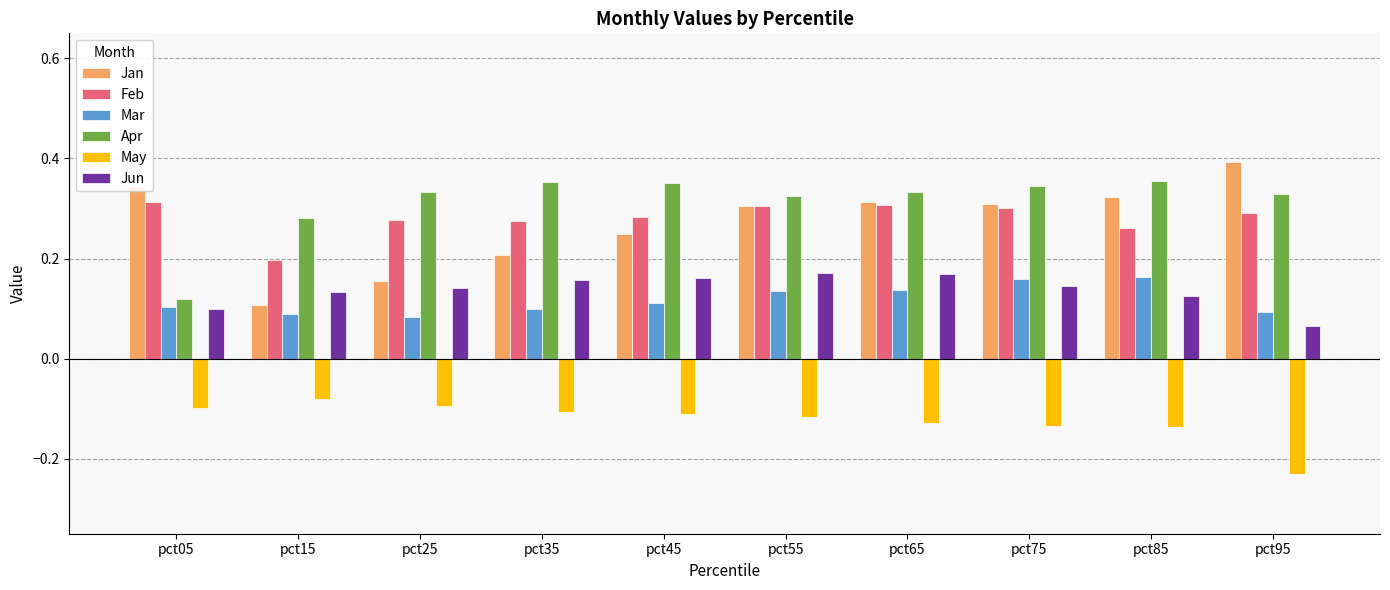

What is the sum of the Jan values at pct25 and pct65?

0.5